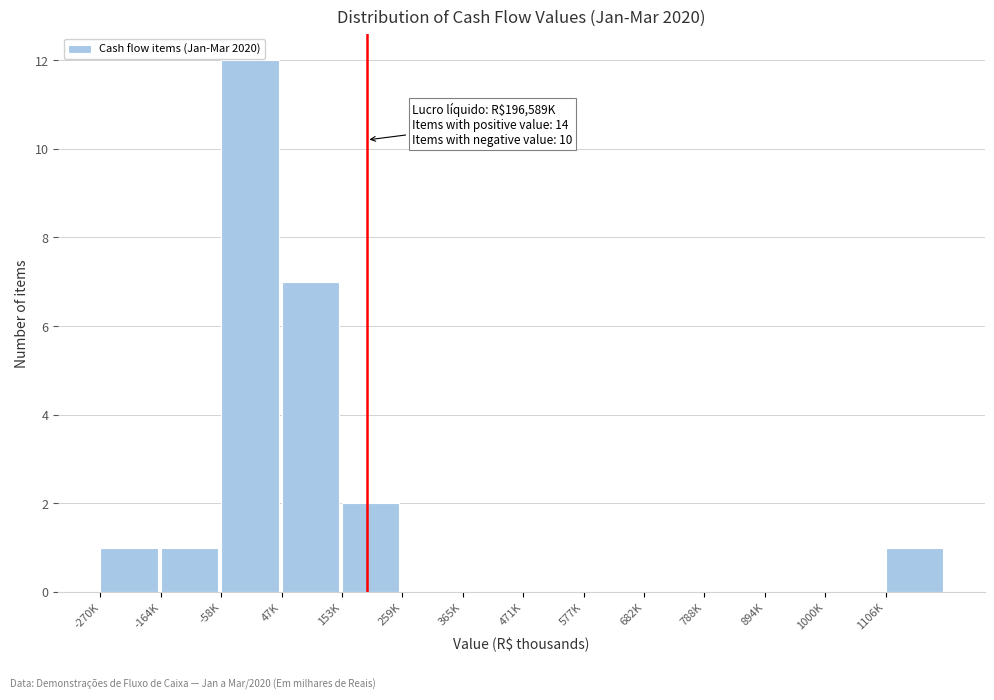

Reading left to right, transcribe all the data shown in this chart.

-270K=1	-164K=1	-58K=12	47K=7	153K=2	259K=0	365K=0	471K=0	577K=0	682K=0	788K=0	894K=0	1000K=0	1106K=1